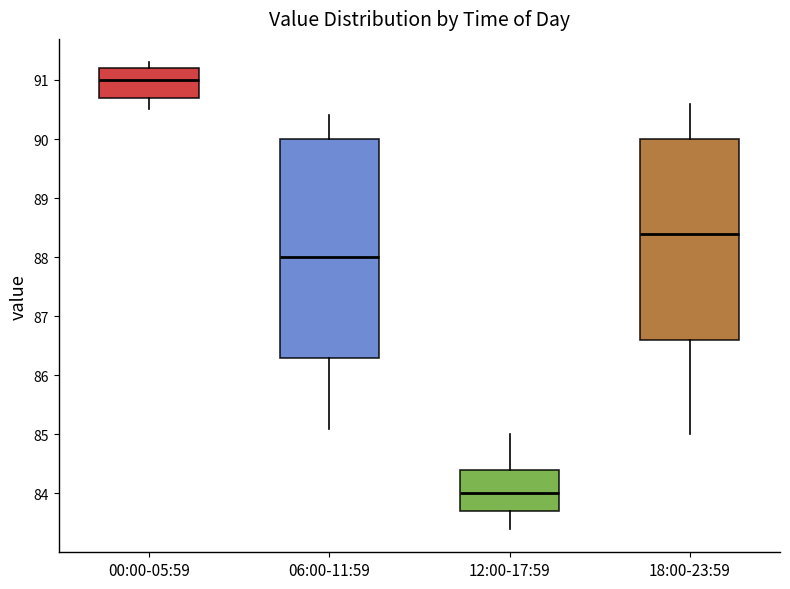

Reading left to right, read every box against the y-axis: the position of its median line, the range the box covers, and the ends of its whiskers. The values are not printed on the chart, so give them approximately, as read against the axis.

00:00-05:59: median 91.0, box 90.7 to 91.2, whiskers 90.5 to 91.3
06:00-11:59: median 88.0, box 86.3 to 90.0, whiskers 85.1 to 90.4
12:00-17:59: median 84.0, box 83.7 to 84.4, whiskers 83.4 to 85.0
18:00-23:59: median 88.4, box 86.6 to 90.0, whiskers 85.0 to 90.6